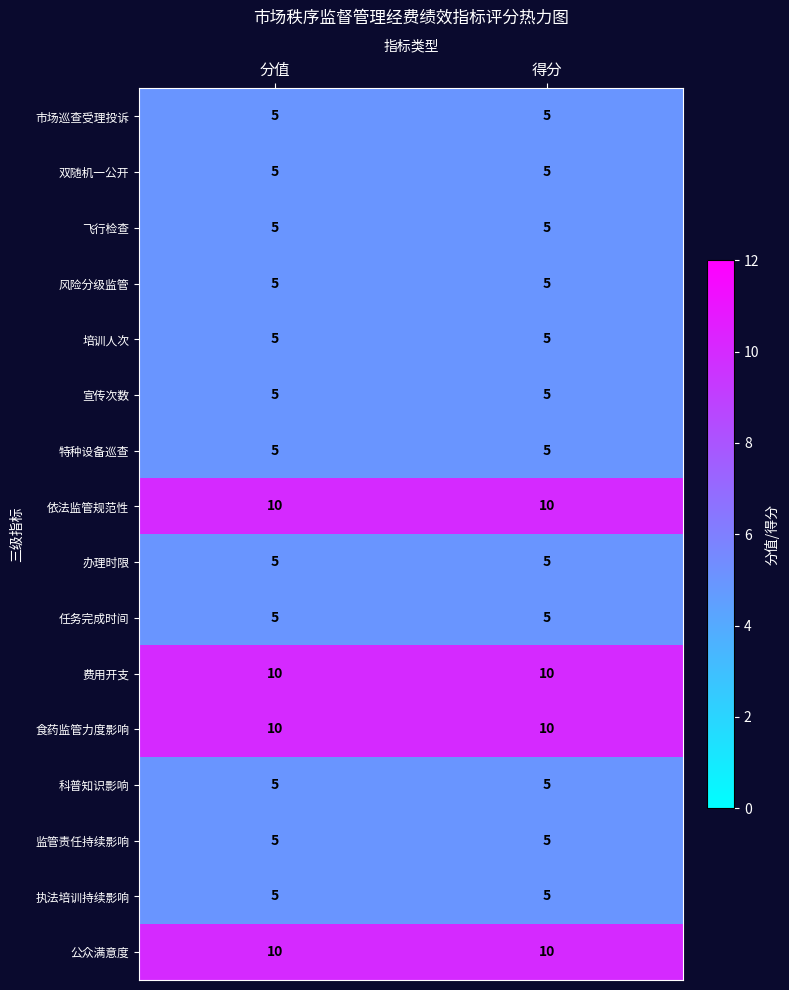

What is the spread (max minus min) of values at 分值?

5